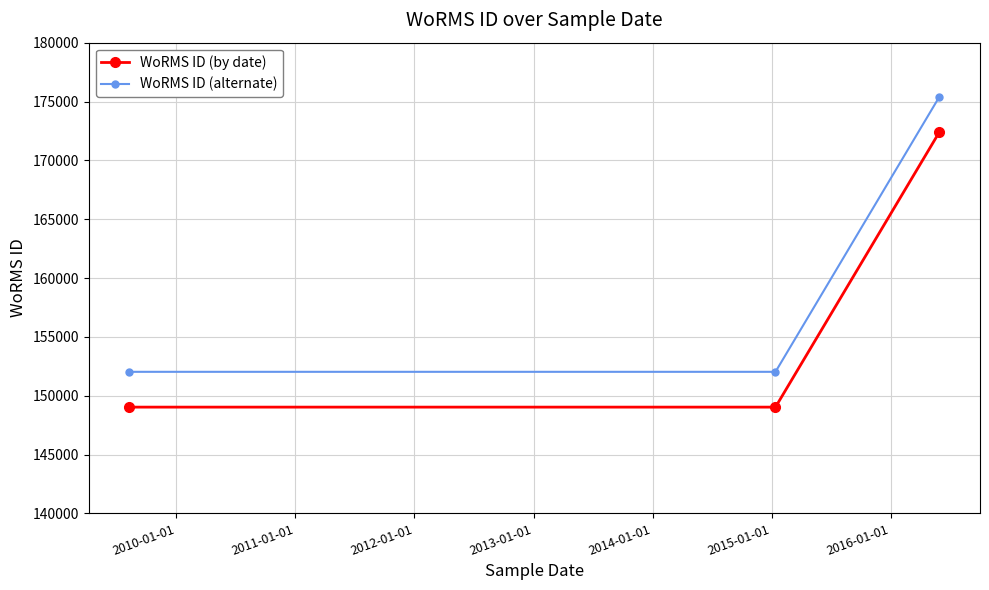

At how many categories does at least one series exceed 164102?

1